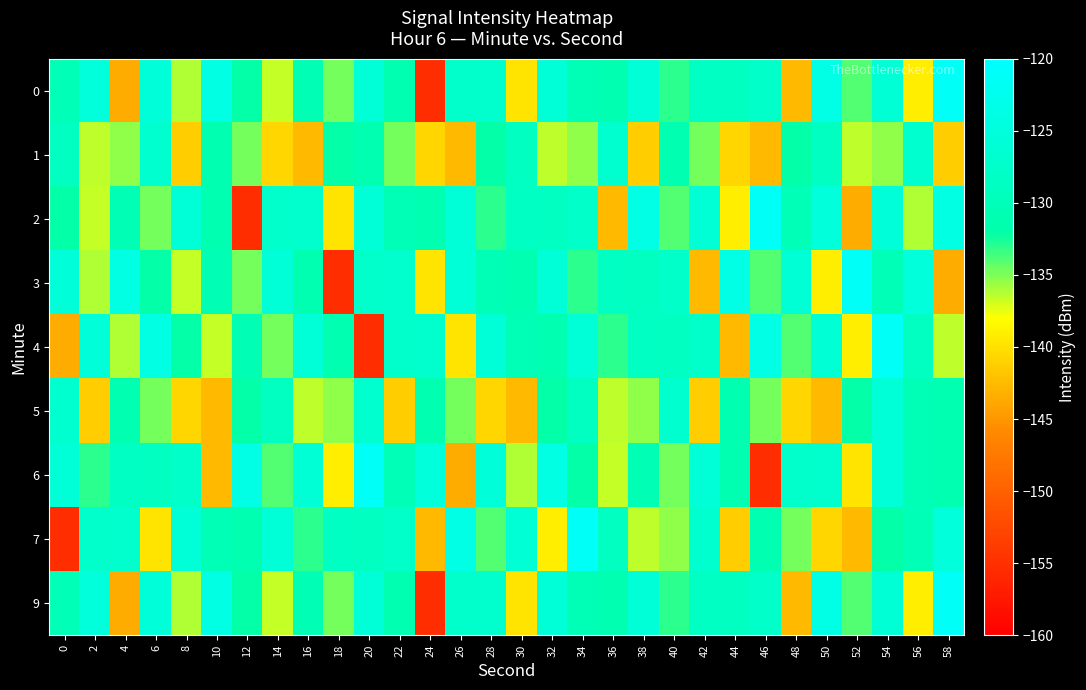

At 14, list the series in order from largest to smallest.

7, 3, 2, 5, 6, 4, 0, 9, 1